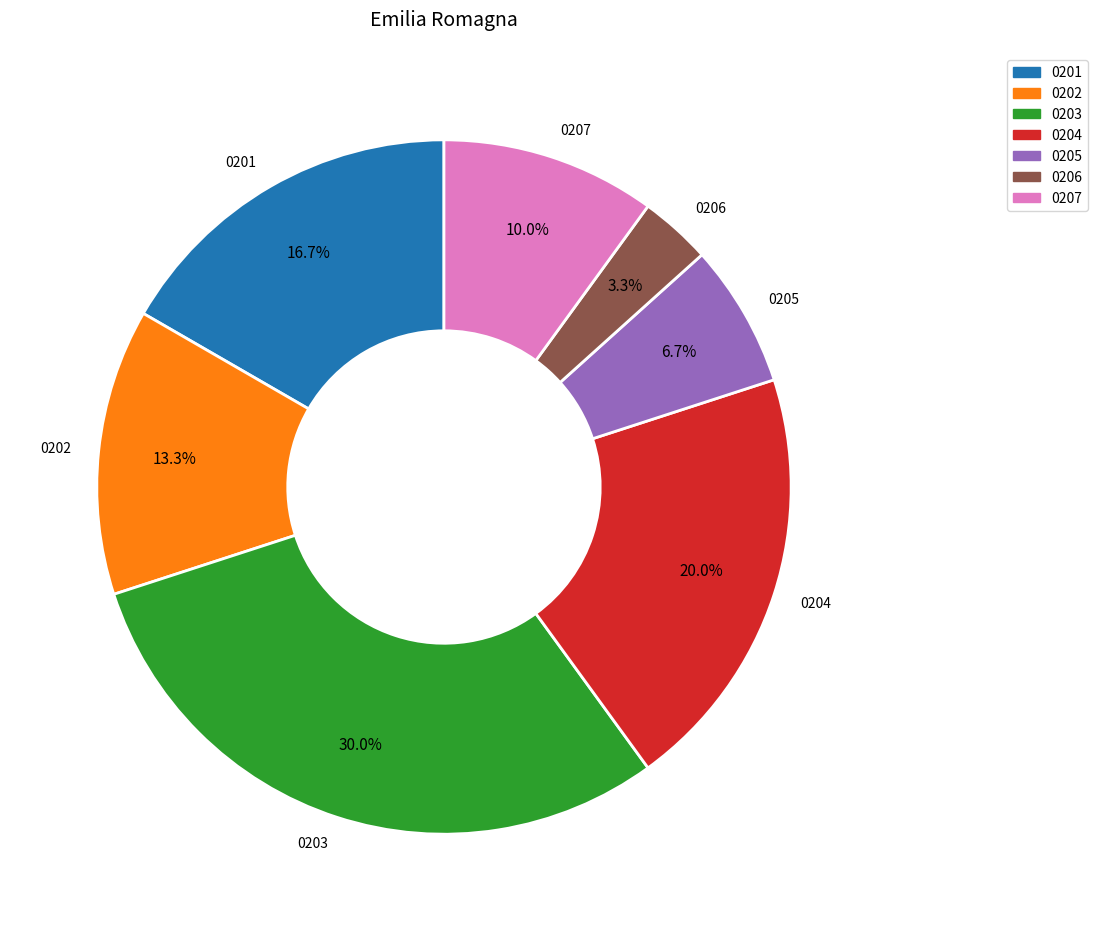

Does any single category account for the majority?

No